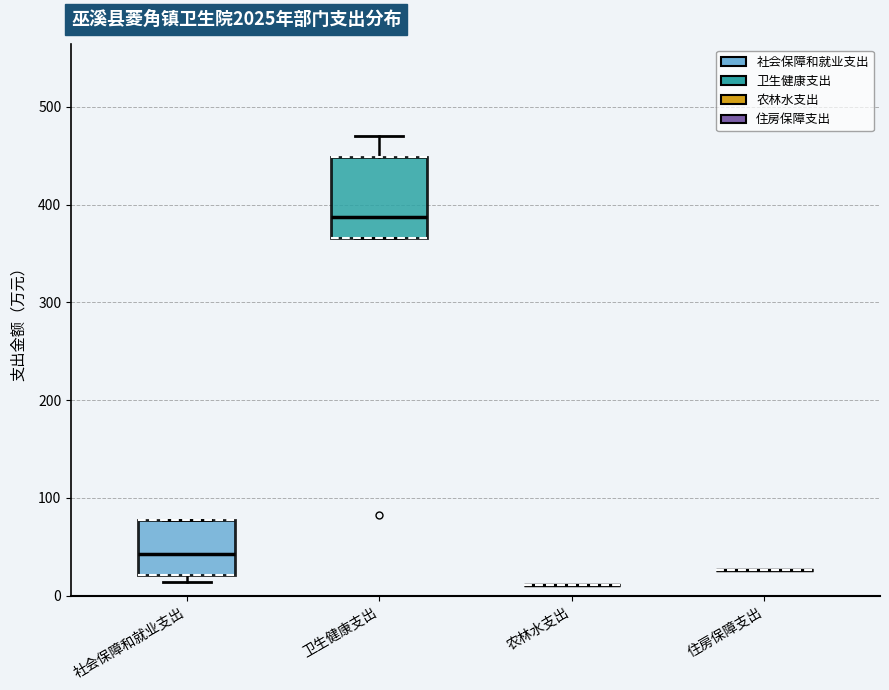

Reading left to right, transcribe this box plot: for each box, give where its median line is, the range the box spans, and where its two whiskers end, as read against the y-axis. The values are not printed on the chart, so give them approximately, as read against the axis.

社会保障和就业支出: median 40, box 20 to 80, whiskers 10 to 80
卫生健康支出: median 390, box 370 to 450, whiskers 370 to 470
农林水支出: box collapsed to a line at 10, whiskers 10 to 10
住房保障支出: box collapsed to a line at 30, whiskers 30 to 30